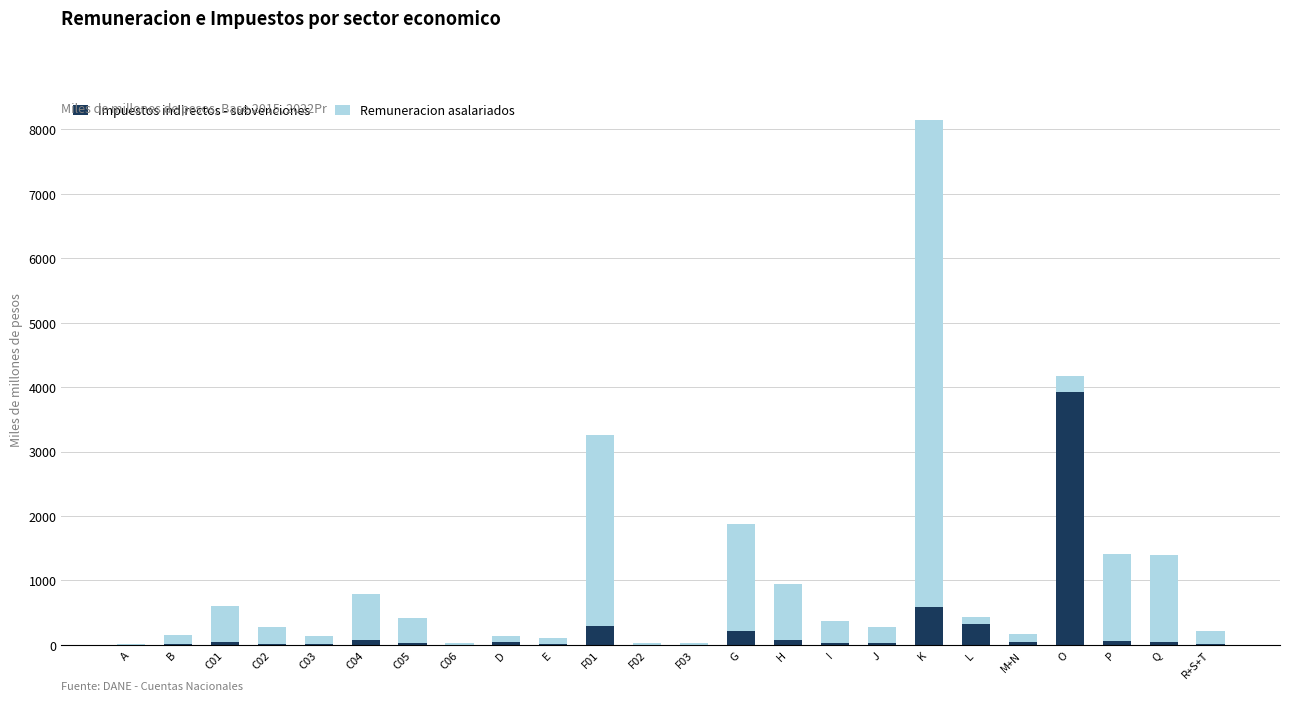

The value of Impuestos indirectos - subvenciones at A is 0.0. True or false?

True